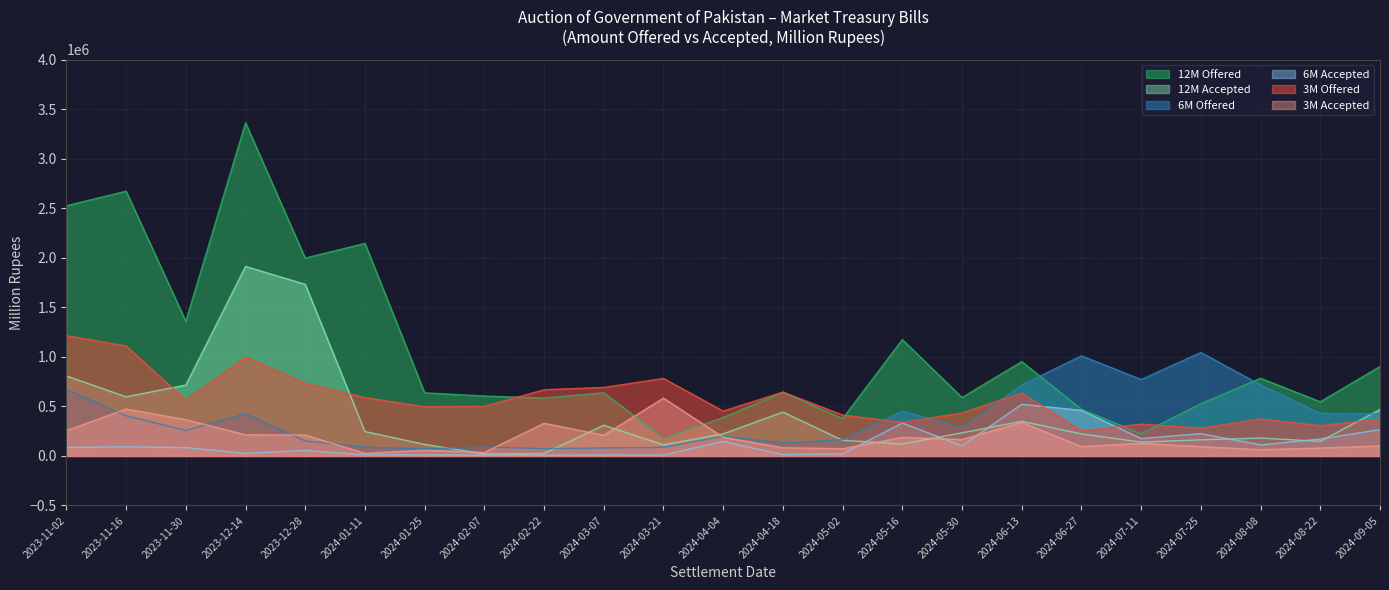

Reading left to right, extract all data points from this chart.

3M Offered: 1213840.0	1109762.0	562926.0	997826.0	732067.0	588577.7	496264.0	500520.2	668311.2	691526.3	781769.1	452534.0	644630.4	412694.9	338648.5	433742.2	634561.7	252305.3	320951.0	280748.5	373572.6	305777.2	373034.3
3M Accepted: 255437.0	472672.0	366175.0	213014.0	210467.0	26083.0	57747.2	35387.6	329311.1	208155.1	583089.0	188484.0	82703.4	72572.5	187063.8	165500.7	337737.7	95255.0	127270.8	93676.3	63010.8	79068.2	101223.0
6M Offered: 670821.0	405026.0	256636.0	426230.0	150595.0	88017.6	71087.7	89254.4	73856.1	80289.5	86912.9	198116.6	130955.3	163437.9	451859.1	286470.4	715903.7	1010069.4	771053.9	1043719.4	716528.2	429739.6	423155.0
6M Accepted: 85626.0	92039.0	84174.0	25649.0	56074.0	11260.0	10822.2	8965.7	7806.1	9589.5	9412.9	146366.6	13055.3	22587.9	332174.6	101884.8	521523.7	459518.1	175121.0	225298.5	111292.8	170534.6	265600.0
12M Offered: 2524432.0	2671363.0	1358959.0	3362416.0	1996115.0	2144501.7	636563.3	604369.4	584400.3	638051.3	178881.9	387691.4	642854.4	376702.2	1173738.6	589326.2	951839.6	470874.2	224401.7	527071.5	783308.0	546401.5	902191.0
12M Accepted: 807224.0	596068.0	715309.0	1912350.0	1731390.0	245892.6	116088.9	19491.4	24200.3	309231.2	111881.9	222781.4	442254.4	157756.1	120280.5	233124.7	349144.2	221929.7	139366.7	162190.9	180366.9	147201.5	468421.0